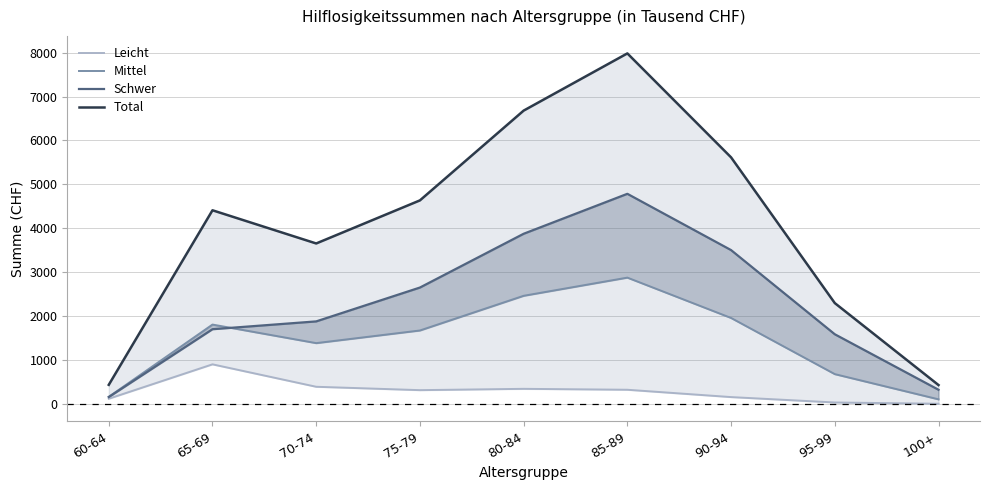

At which label does Leicht reach its peak?

65-69